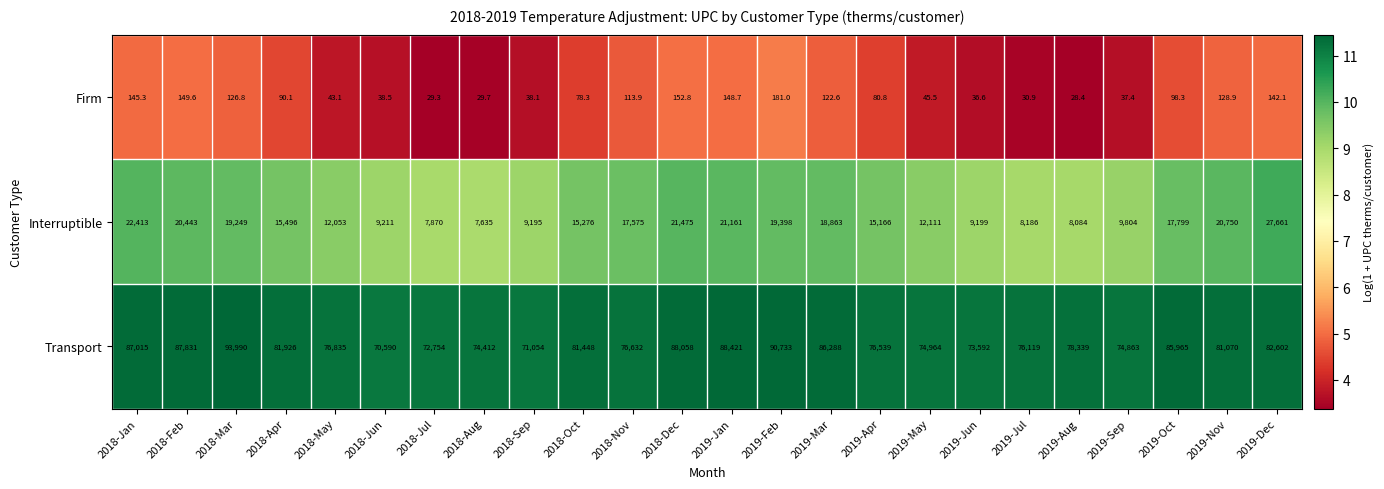

What is the spread (max minus min) of values at 2019-Dec?

82459.9